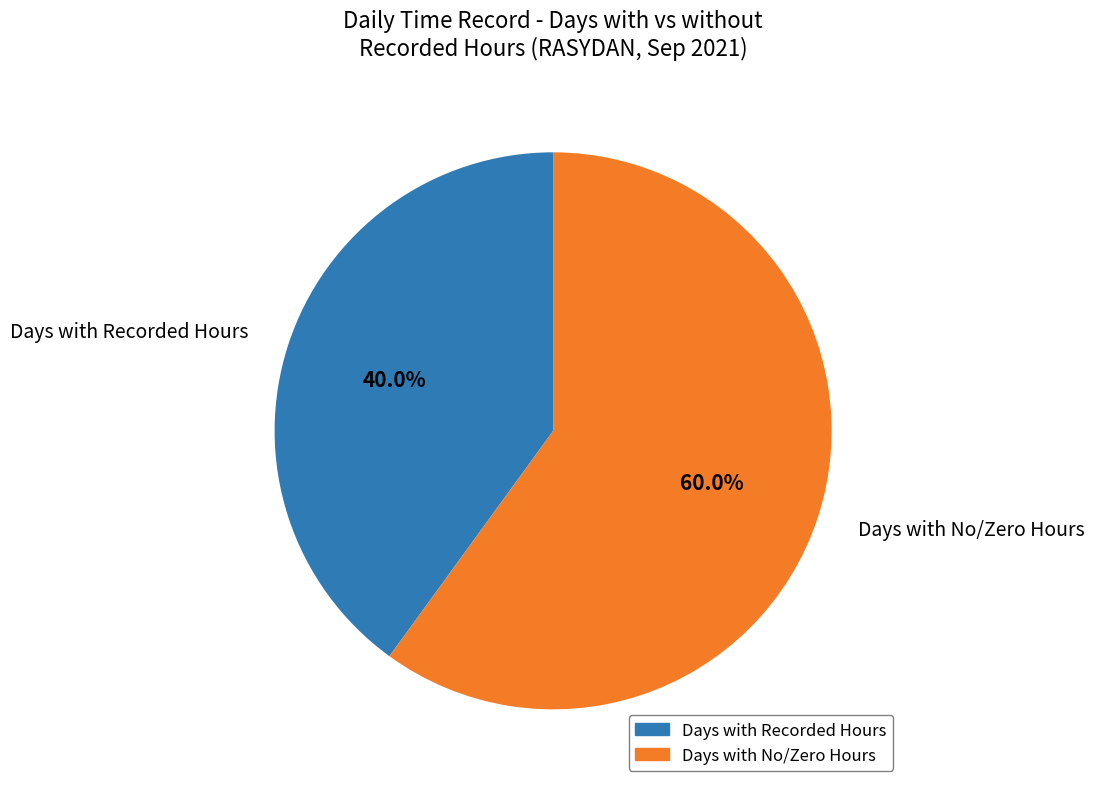

Rank the categories by value from highest to lowest.

Days with No/Zero Hours, Days with Recorded Hours